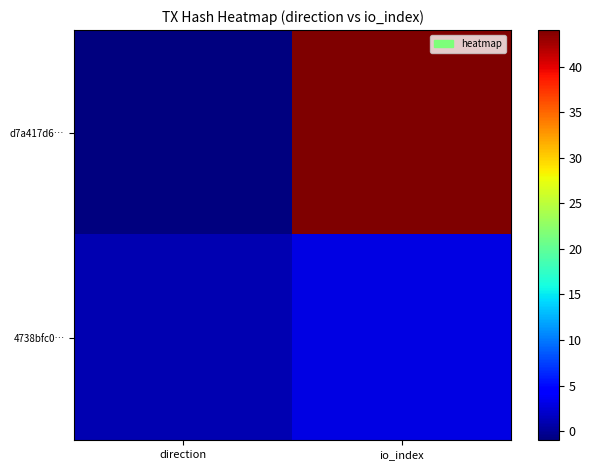

Which series has the largest range (max minus min)?

d7a417d6…